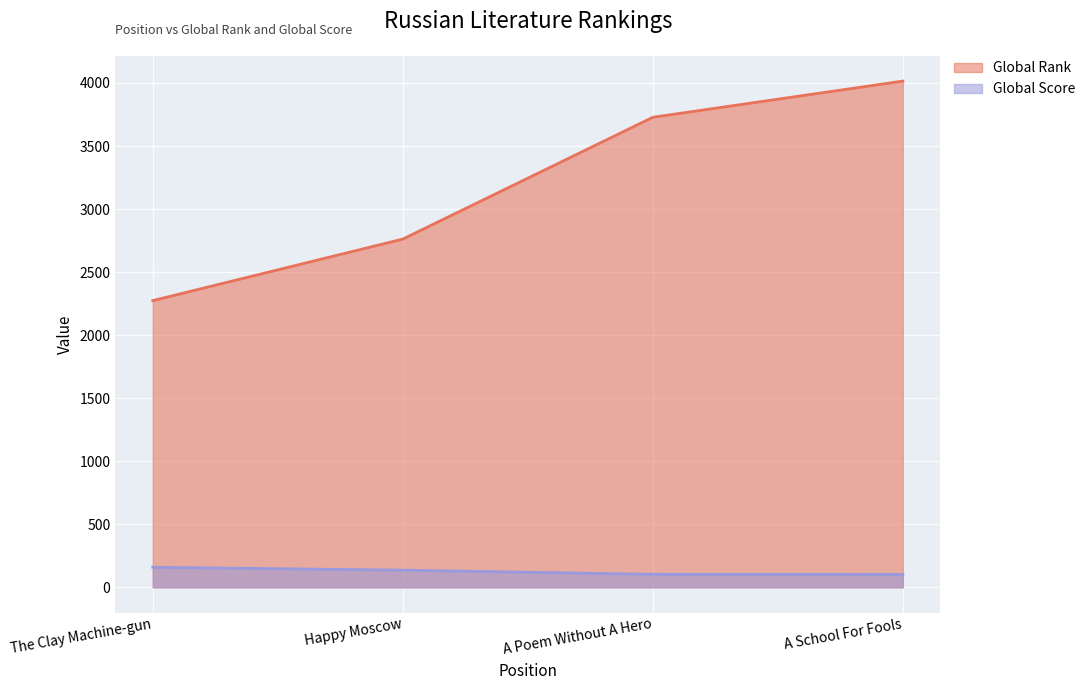

List the series in order of their peak value, highest first.

Global Rank, Global Score